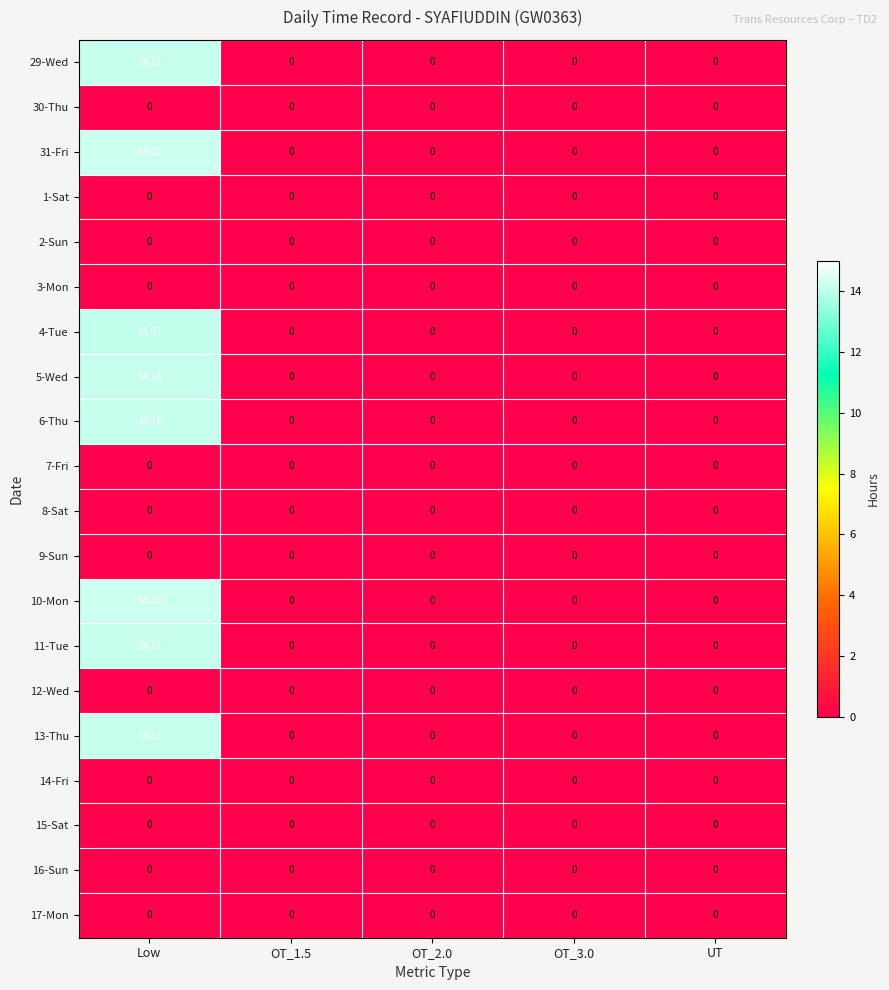

At which category does the chart reach its peak across all series?

Low